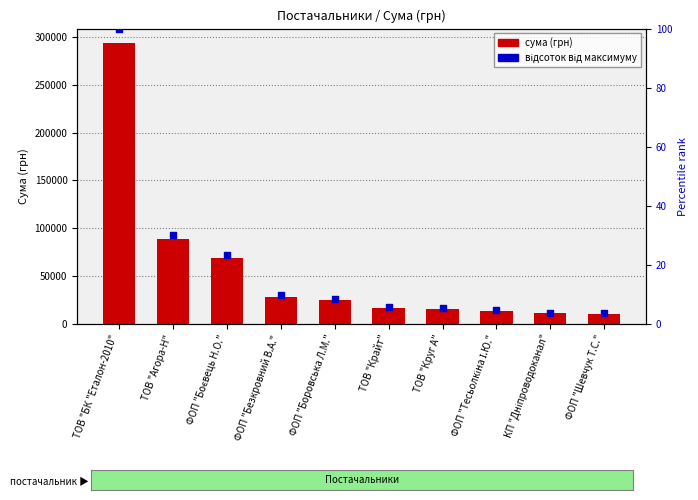

What is the total value across all series at КП "Дніпроводоканал"?

10861.8